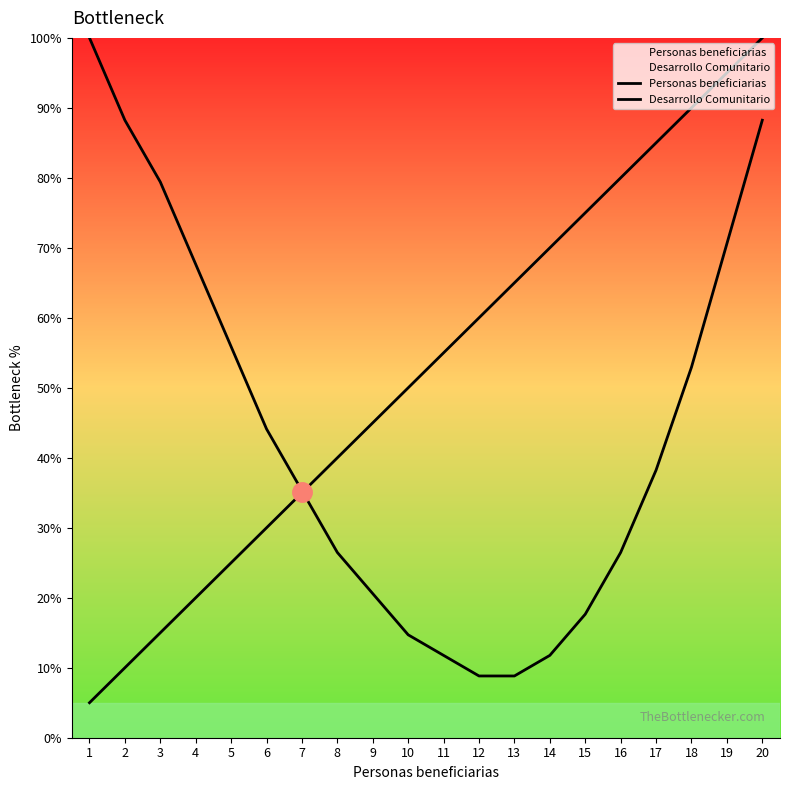

True or false: Personas beneficiarias has a value of 80.0 at 16.

True